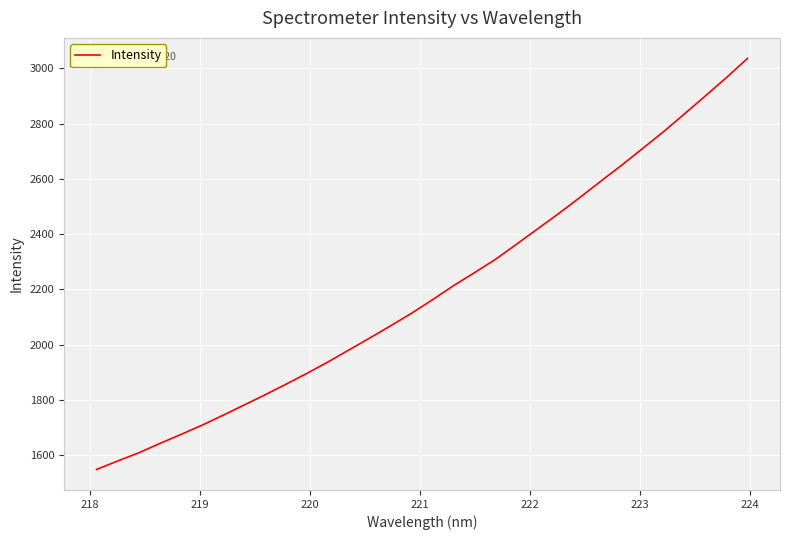

What is the difference between the maximum and minimum values?

1487.3